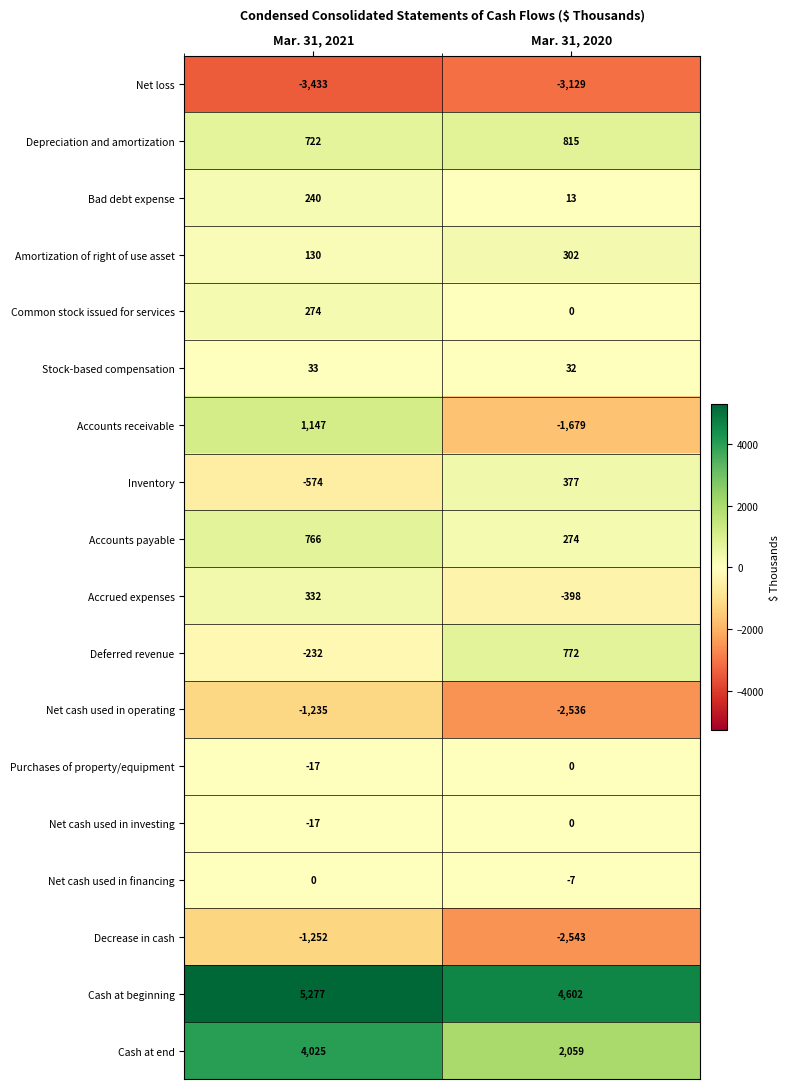

At which category does the chart reach its peak across all series?

Mar. 31, 2021